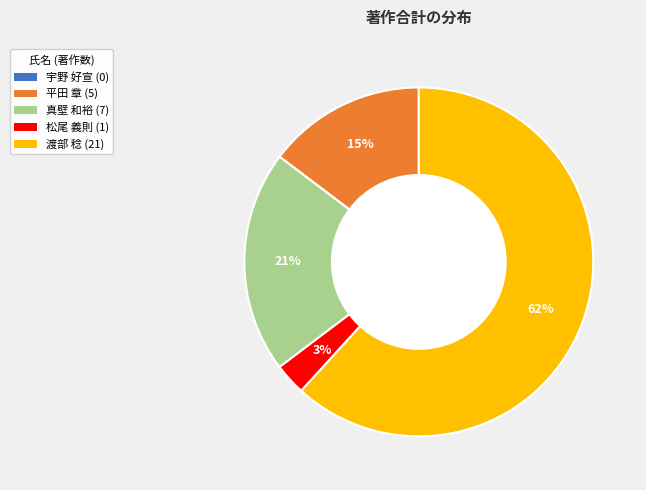

Do 松尾 義則 (1) and 渡部 稔 (21) together represent more than half of the pie?

Yes